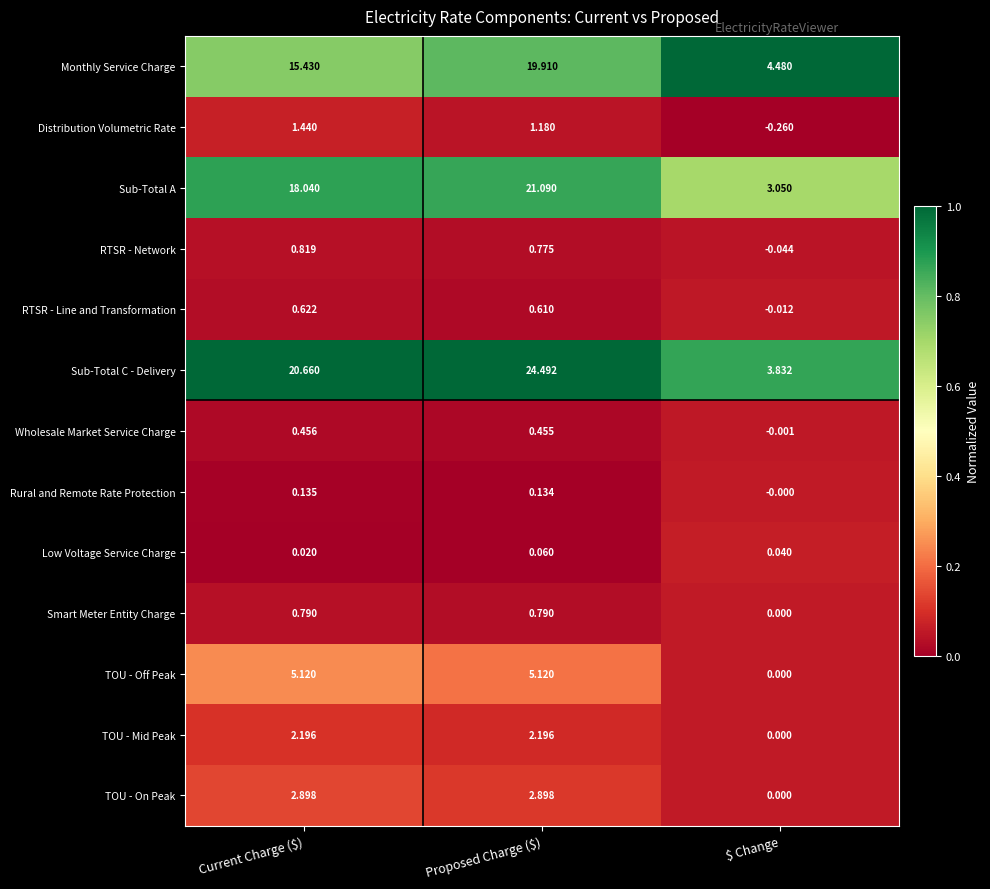

List the series in order of their peak value, lowest first.

Low Voltage Service Charge, Rural and Remote Rate Protection, Wholesale Market Service Charge, RTSR - Line and Transformation, Smart Meter Entity Charge, RTSR - Network, Distribution Volumetric Rate, TOU - Mid Peak, TOU - On Peak, TOU - Off Peak, Monthly Service Charge, Sub-Total A, Sub-Total C - Delivery